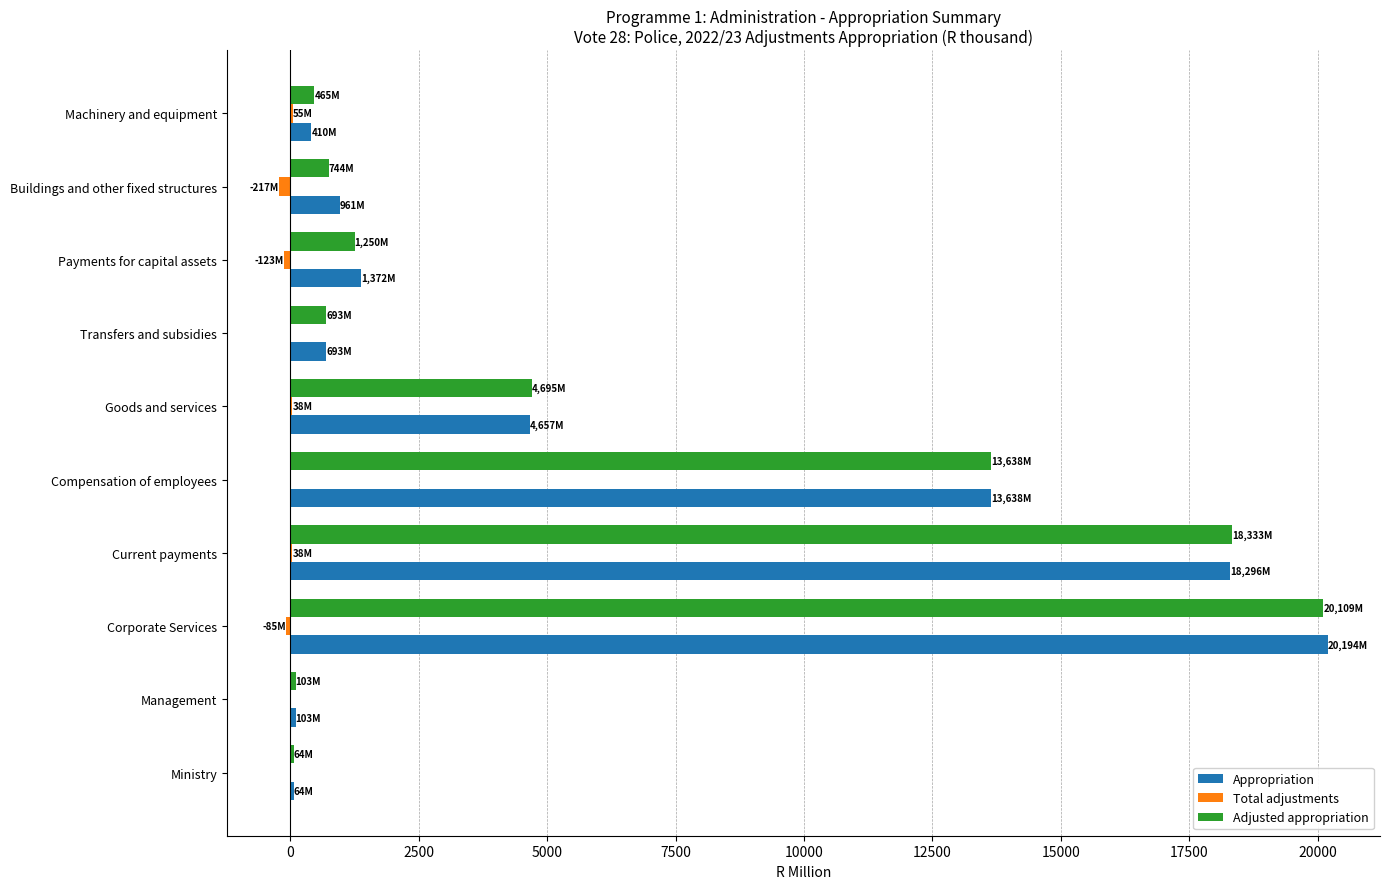

Which series changed the most between Ministry and Goods and services?

Adjusted appropriation